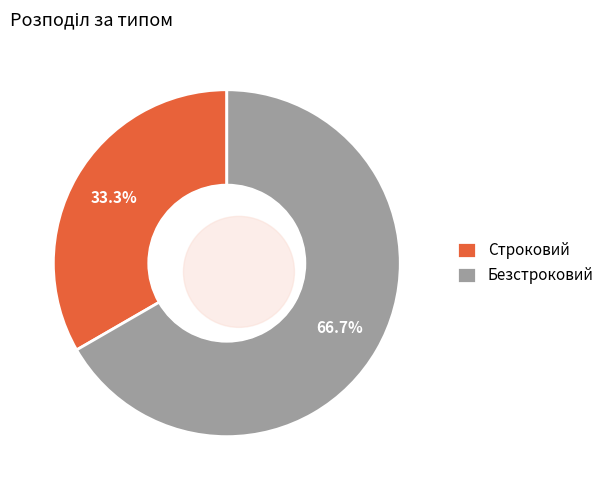

How many segments does this pie chart have?

2